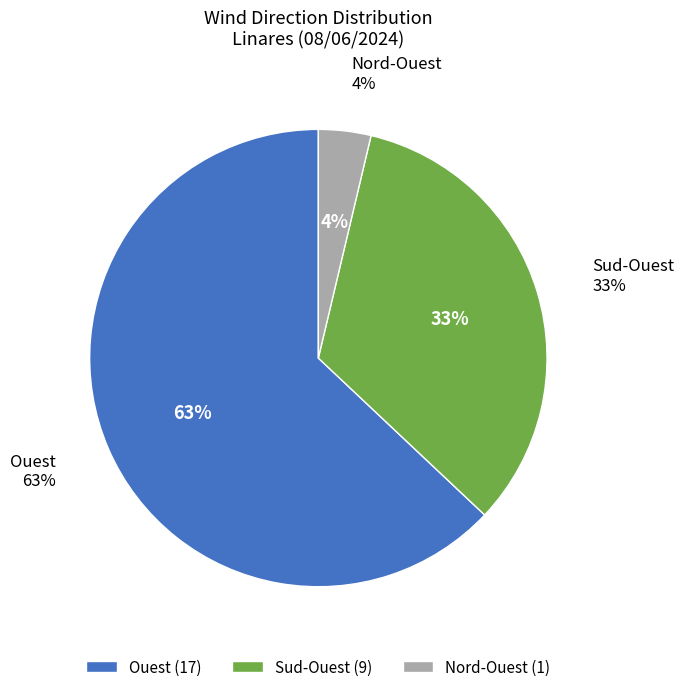

What is the largest slice in the pie chart?

Ouest